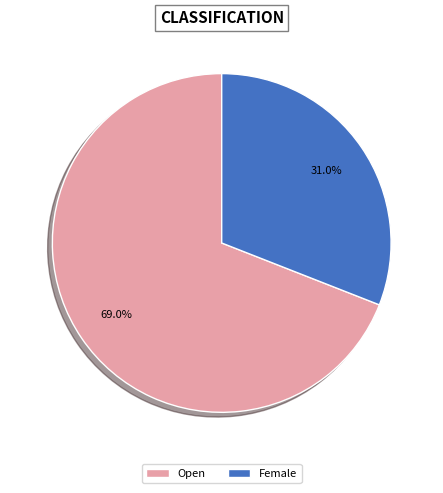

Which slice is the largest?

Open